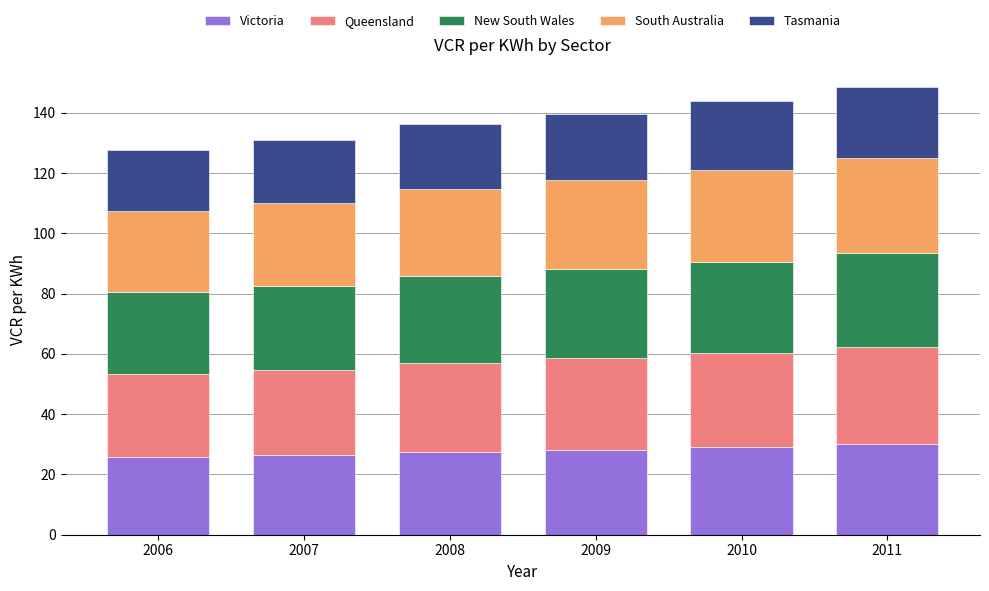

What is the total value across all series at 2006?

127.7